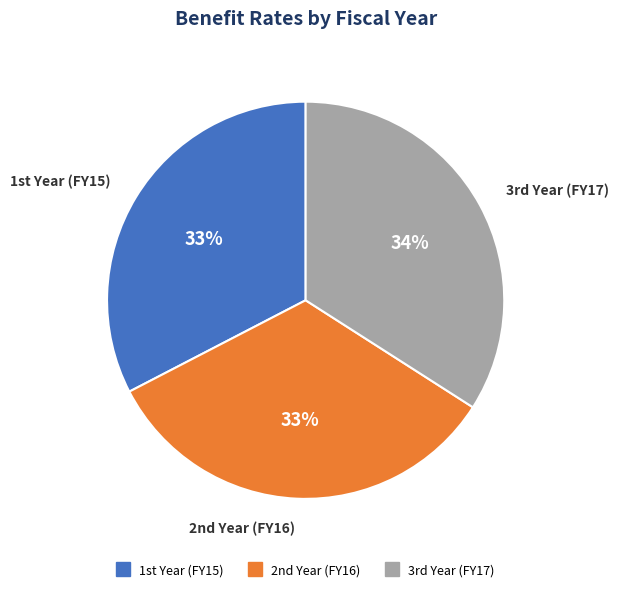

What is the largest slice in the pie chart?

3rd Year (FY17)